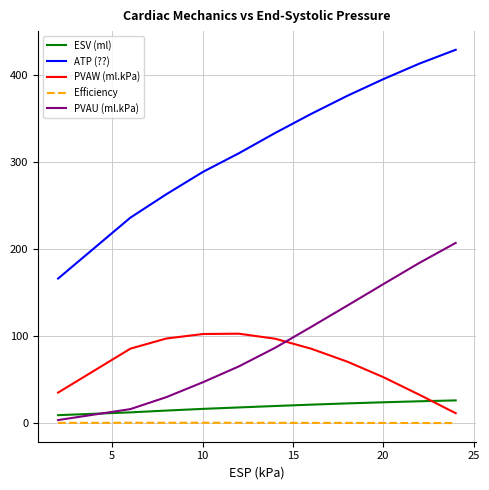

How many distinct data groups are displayed?

5